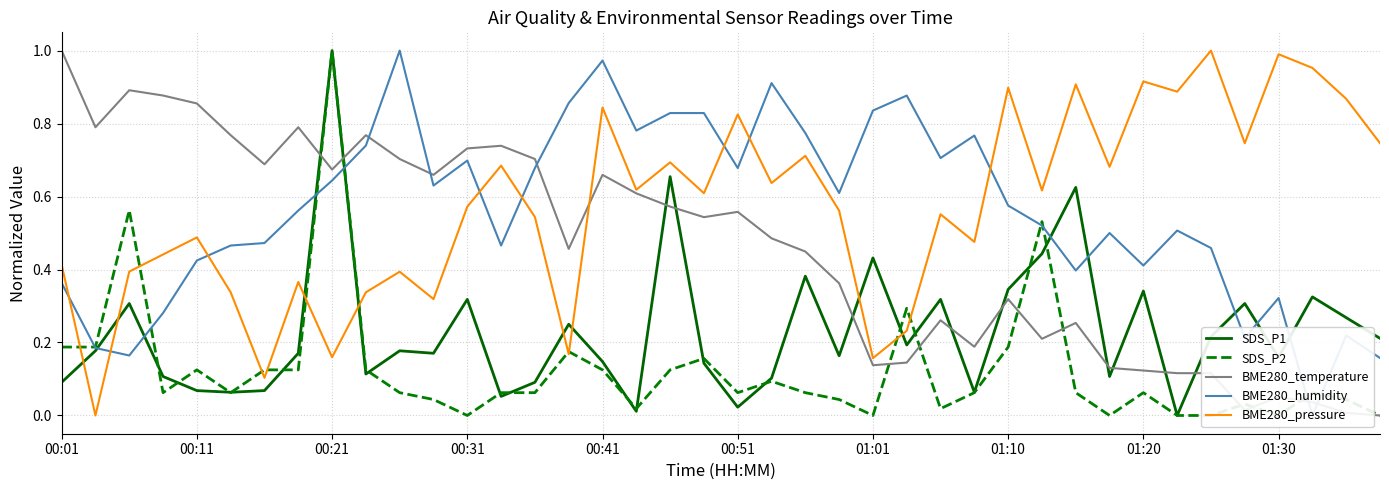

After their last crossing, which series has the higher values: SDS_P1 or BME280_pressure?

BME280_pressure